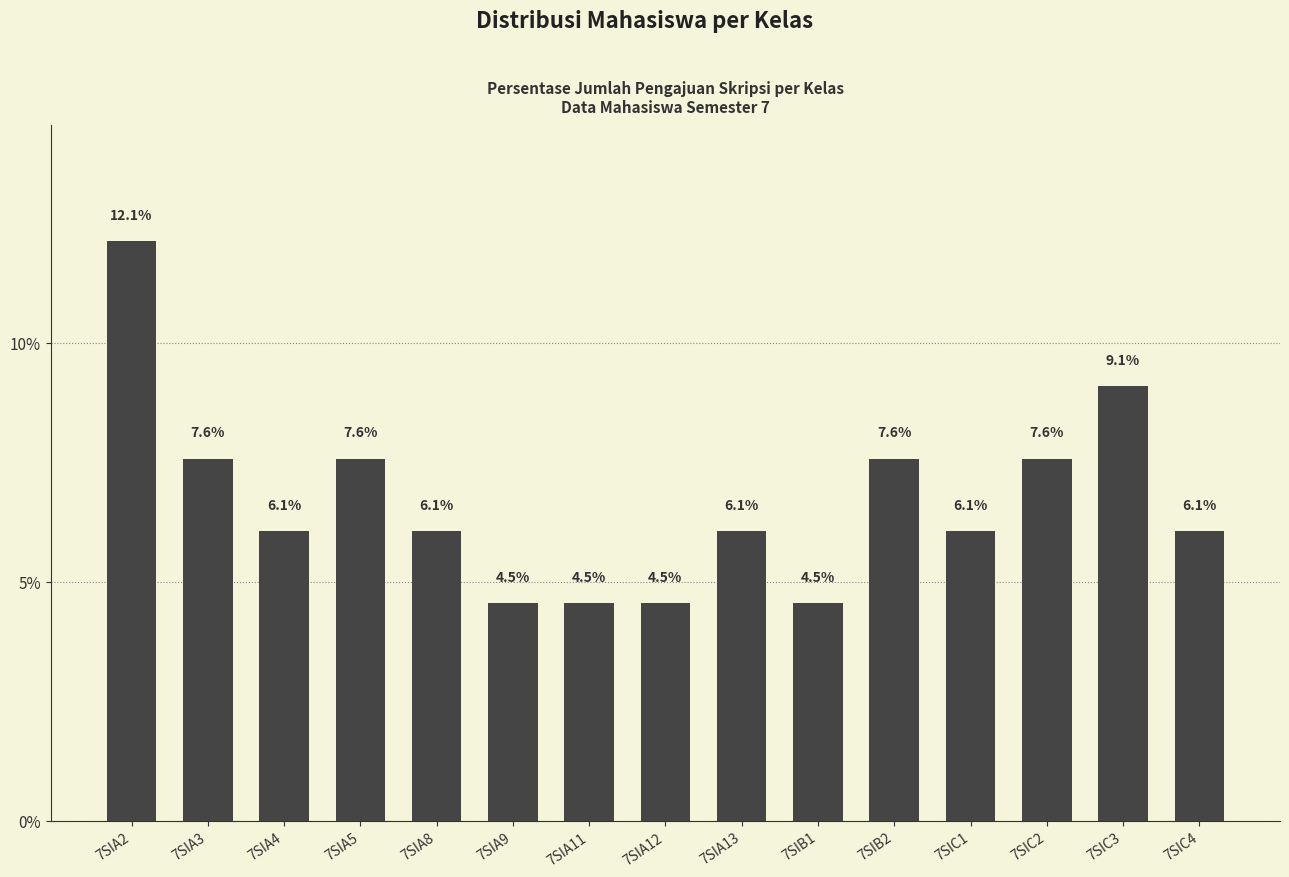

What is the minimum value shown in the chart?

4.5